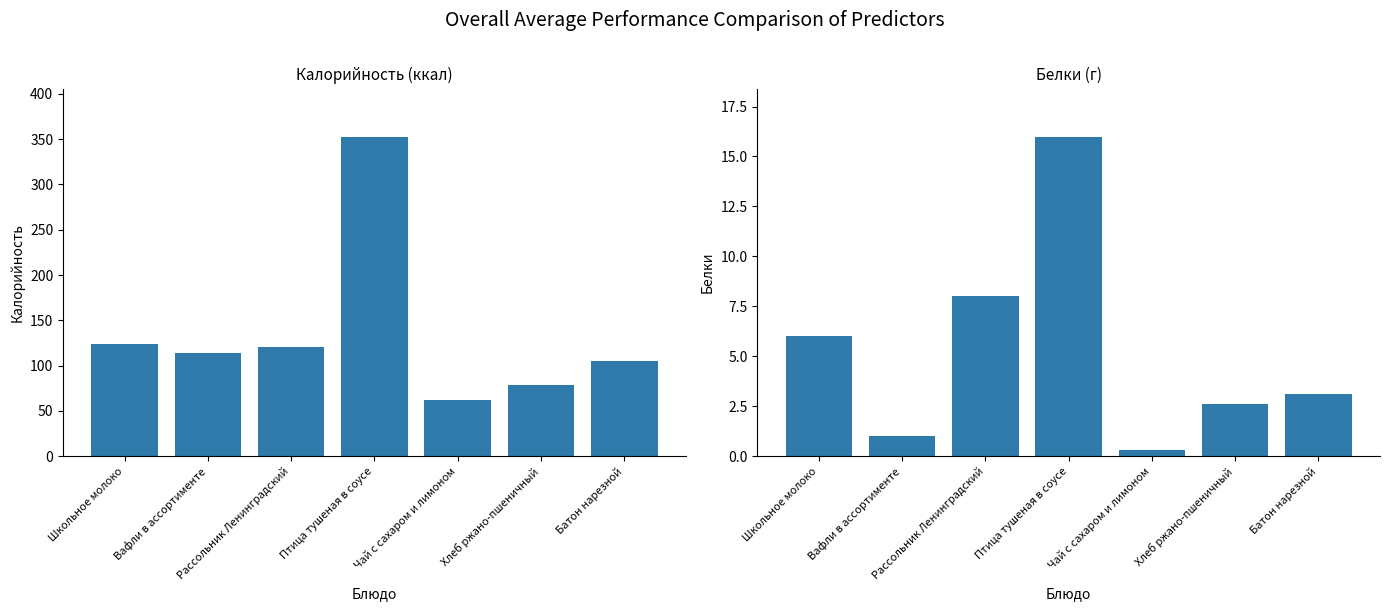

What are all the series names shown in the legend?

Калорийность, Белки